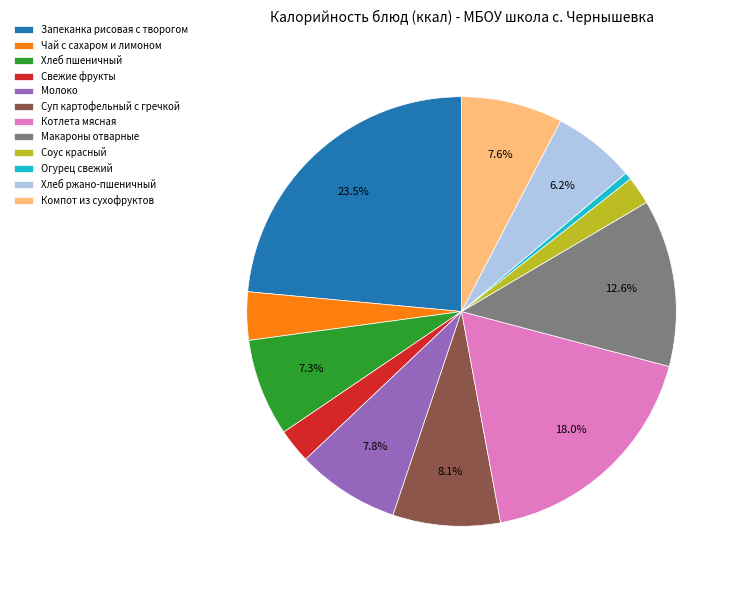

Approximately how many times larger is the value at Макароны отварные compared to Компот из сухофруктов?

1.7